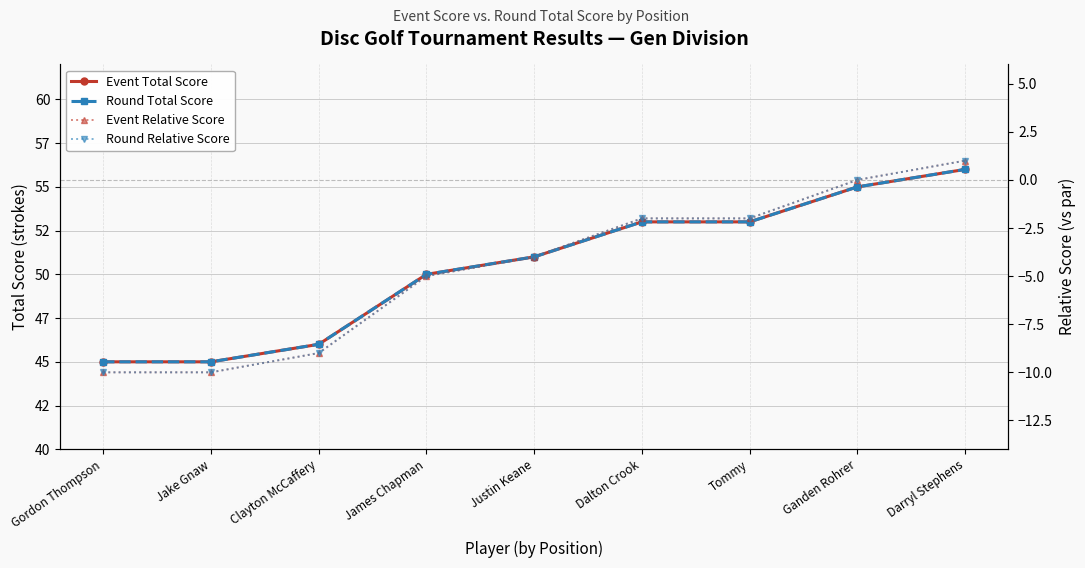

True or false: Round Relative Score and Round Total Score cross at least once.

False